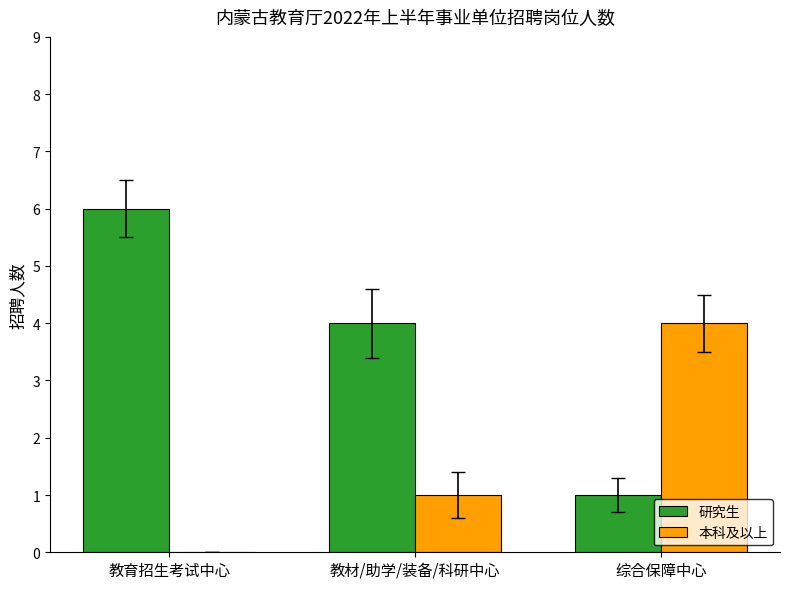

At which category is the sum across all series the highest?

教育招生考试中心